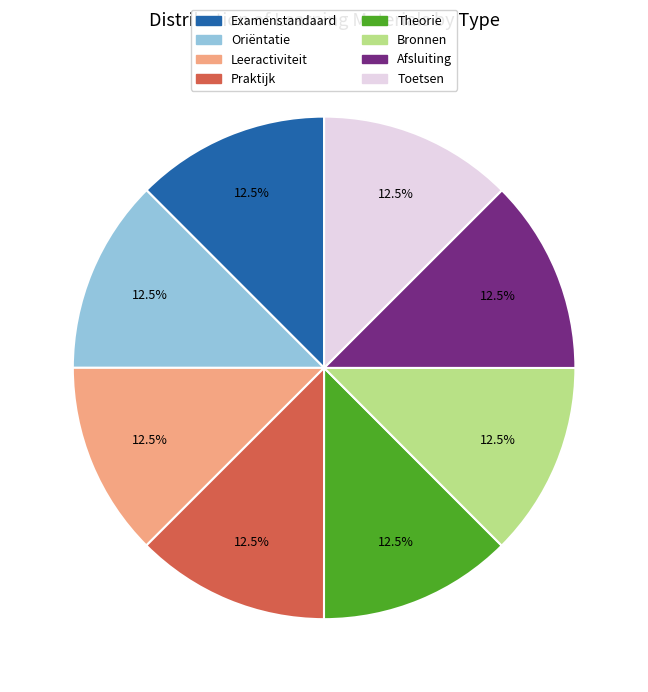

Count the number of slices in the pie.

8